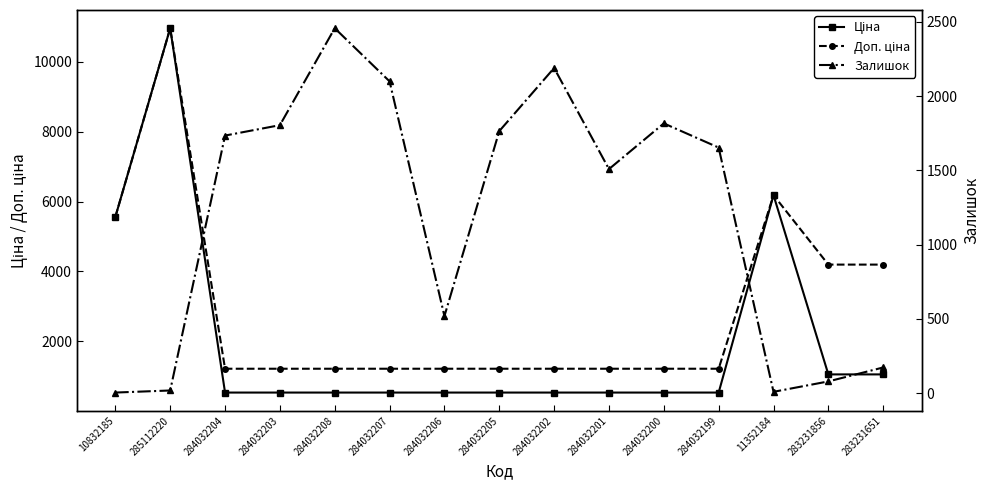

Reading left to right, what are all the values shown in this chart?

Ціна: 5560.3	10964.4	528.2	528.2	528.2	528.2	528.2	528.2	528.2	528.2	528.2	528.2	6182.6	1048.4	1048.4
Доп. ціна: 5560.3	10964.4	1210.7	1210.7	1210.7	1210.7	1210.7	1210.7	1210.7	1210.7	1210.7	1210.7	6182.6	4193.5	4193.5
Залишок: 3.0	17.0	1734.0	1804.0	2457.0	2099.0	518.0	1764.0	2189.0	1508.0	1816.0	1653.0	8.0	78.0	172.0